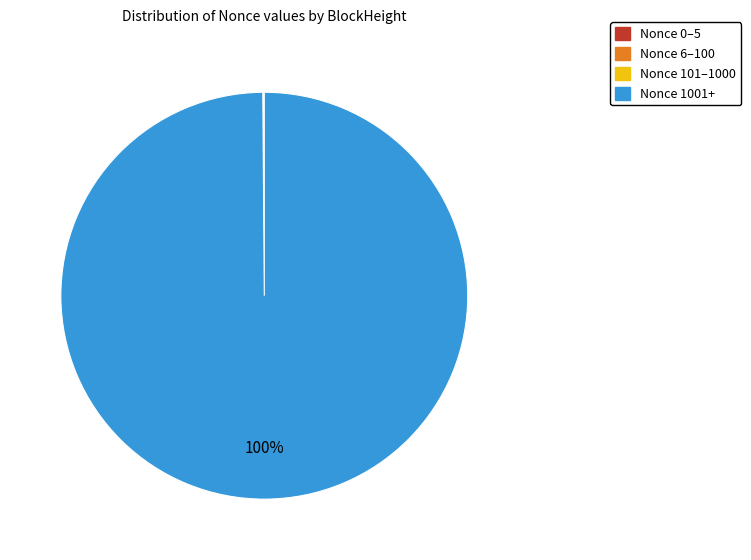

What is the majority slice?

Nonce 1001+